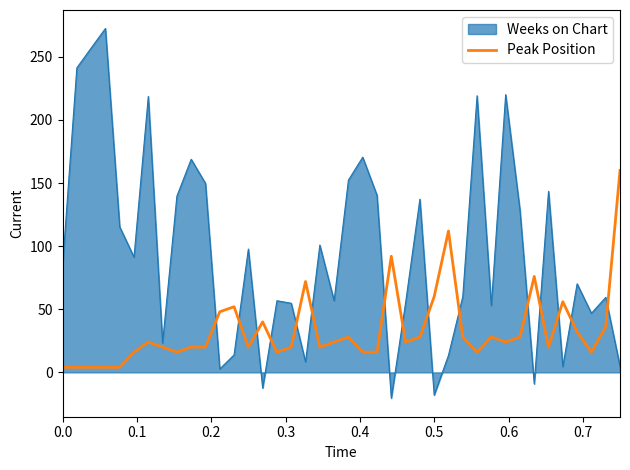

What is the maximum value shown in the chart?

272.5